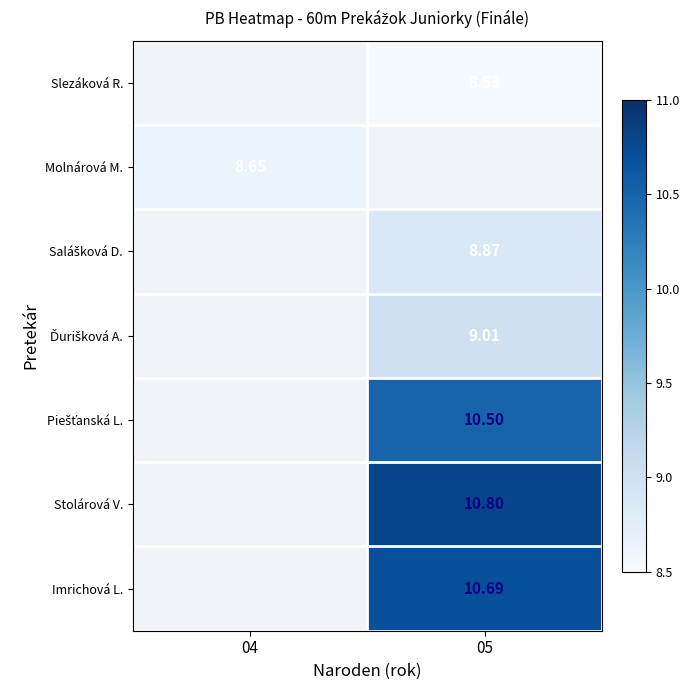

Which has a higher value, 04 or 05?

05